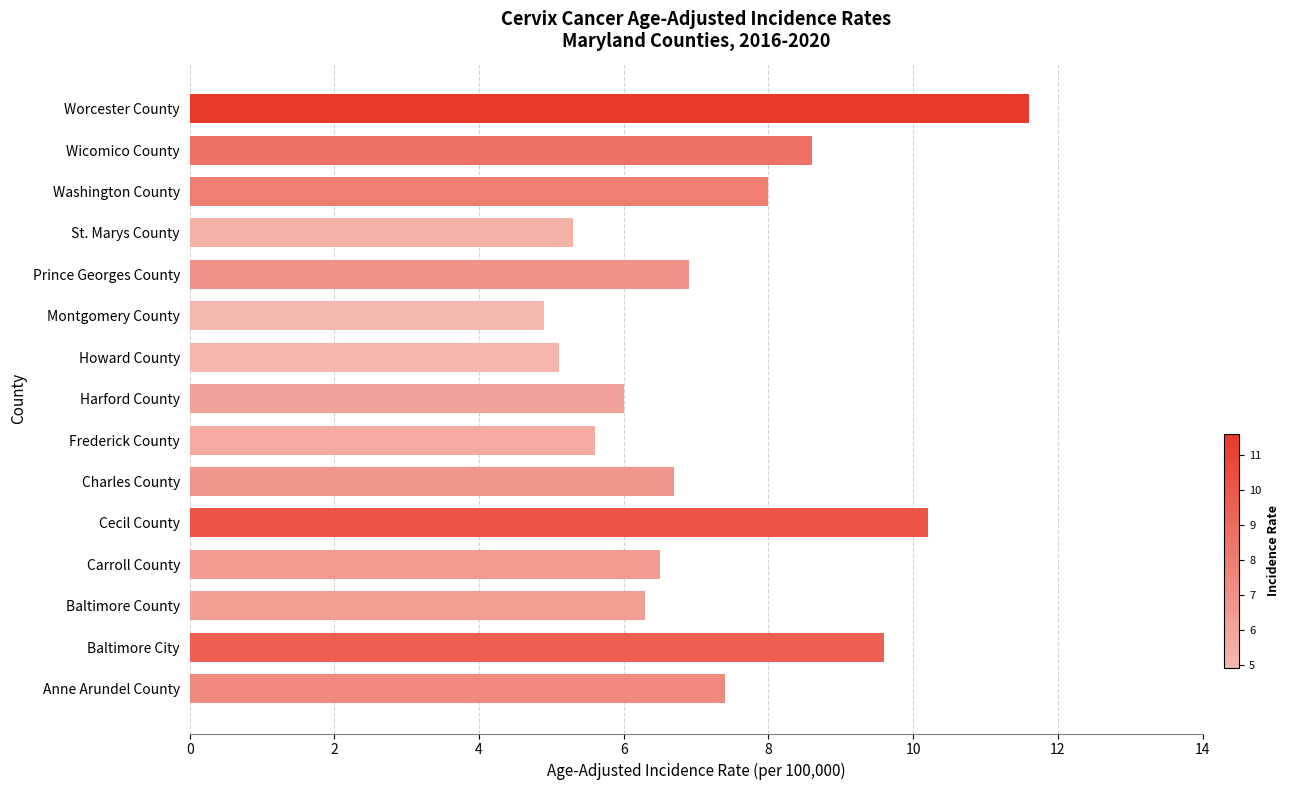

What is the difference between the second highest and minimum values?

5.3